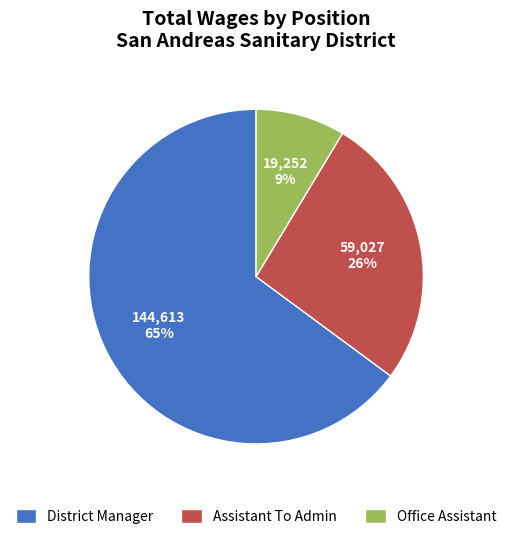

To the nearest percent, what portion does Assistant To Admin represent?

26%